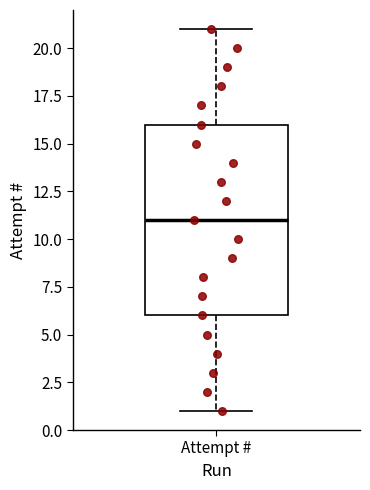

Read this box plot against the y-axis: the position of the median line, the range covered by the box, and the ends of both whiskers. The values are not printed on the chart, so give them approximately, as read against the axis.

median 11, box 6 to 16, whiskers 1 to 21